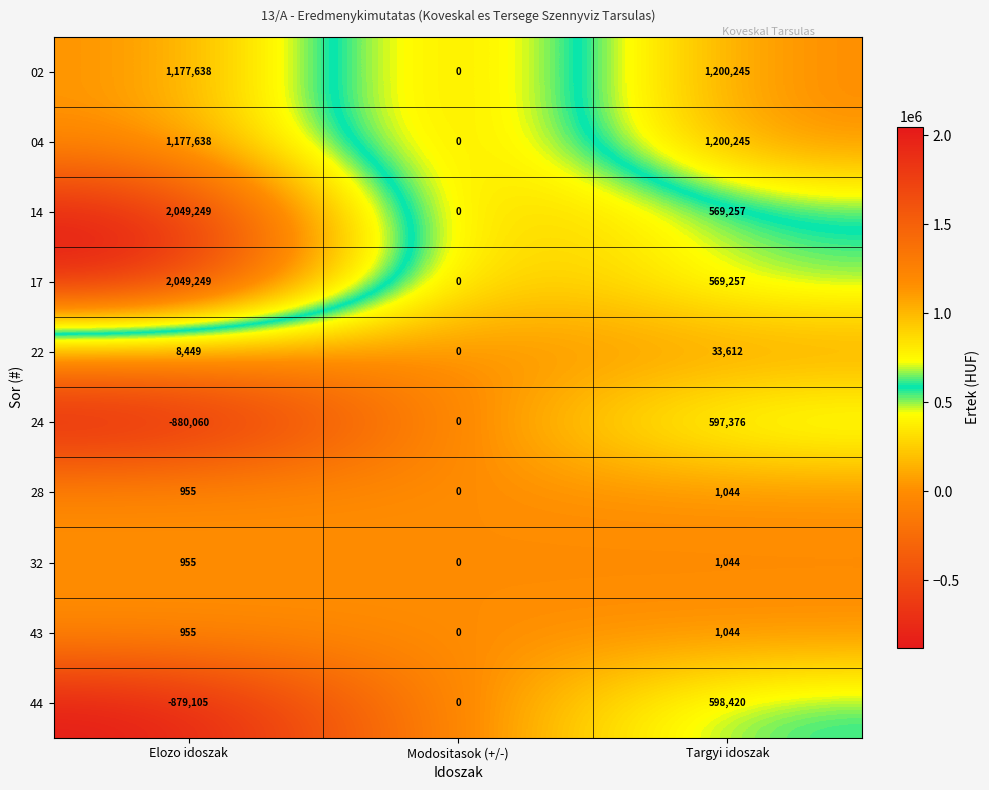

Reading right to left, extract all data points from this chart.

02: Targyi idoszak=1200245	Modositasok (+/-)=0	Elozo idoszak=1177638
04: Targyi idoszak=1200245	Modositasok (+/-)=0	Elozo idoszak=1177638
14: Targyi idoszak=569257	Modositasok (+/-)=0	Elozo idoszak=2049249
17: Targyi idoszak=569257	Modositasok (+/-)=0	Elozo idoszak=2049249
22: Targyi idoszak=33612	Modositasok (+/-)=0	Elozo idoszak=8449
24: Targyi idoszak=597376	Modositasok (+/-)=0	Elozo idoszak=-880060
28: Targyi idoszak=1044	Modositasok (+/-)=0	Elozo idoszak=955
32: Targyi idoszak=1044	Modositasok (+/-)=0	Elozo idoszak=955
43: Targyi idoszak=1044	Modositasok (+/-)=0	Elozo idoszak=955
44: Targyi idoszak=598420	Modositasok (+/-)=0	Elozo idoszak=-879105